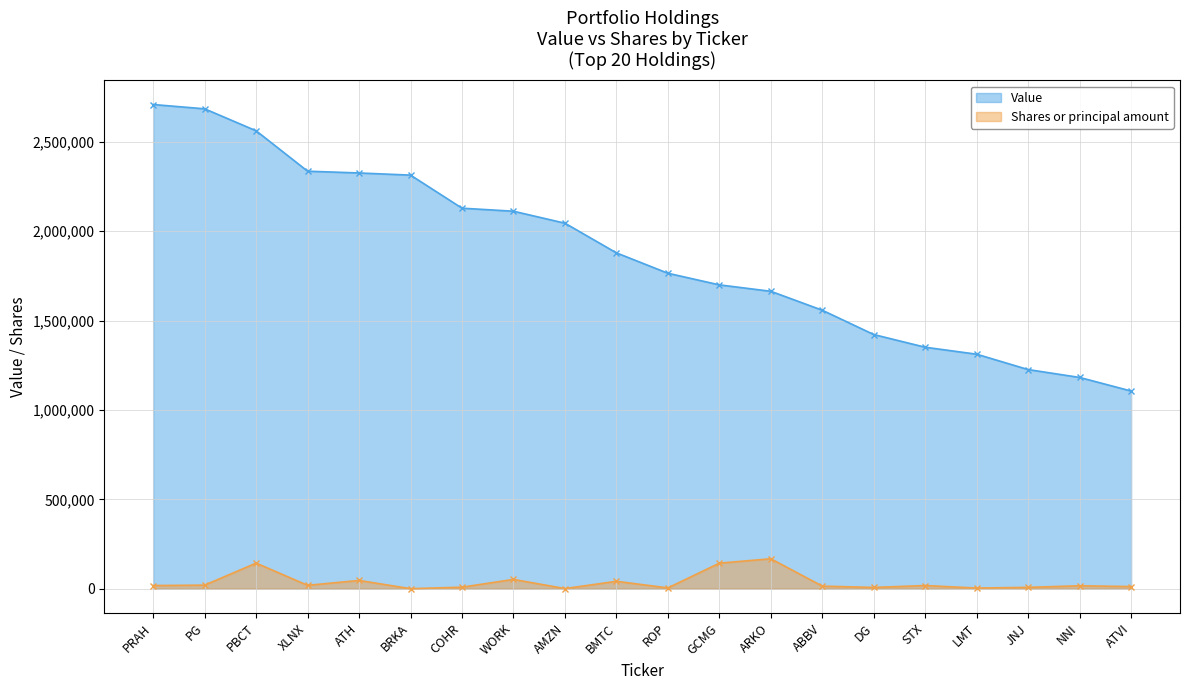

True or false: Value and Shares or principal amount intersect in this chart.

False